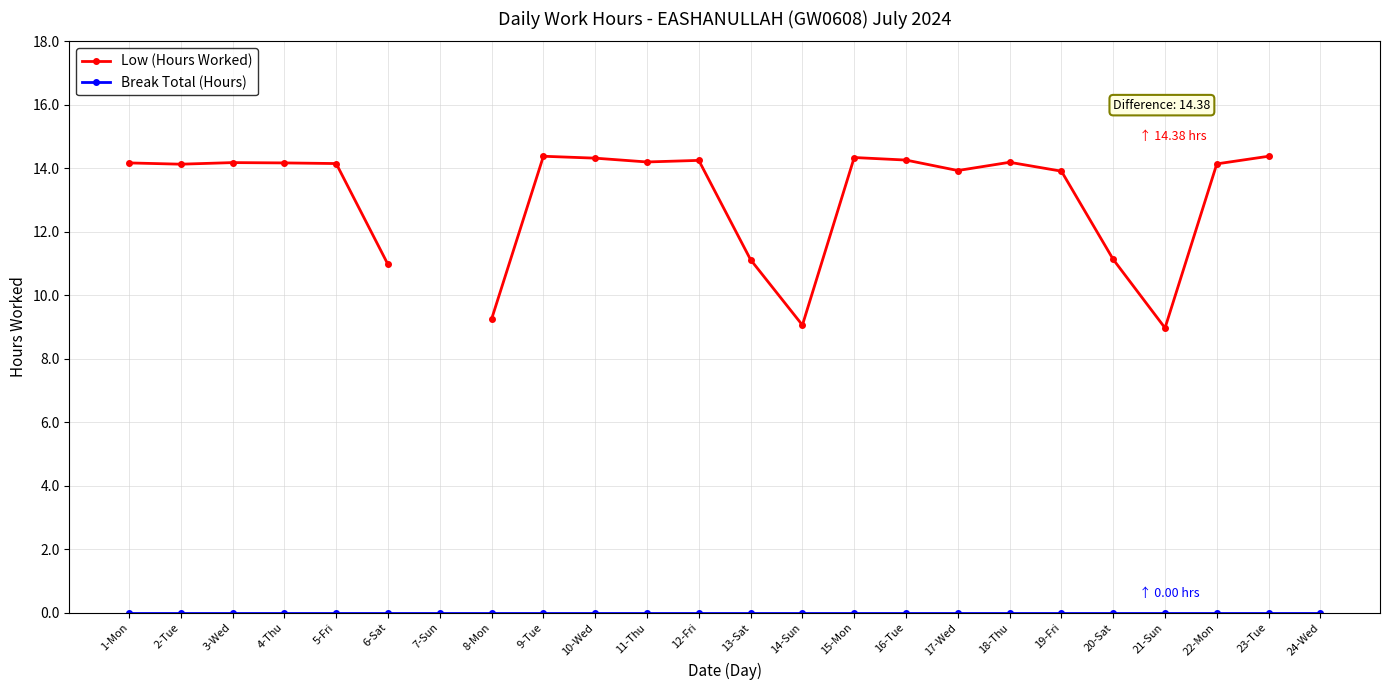

What is the label of the 15th point from the right?

10-Wed